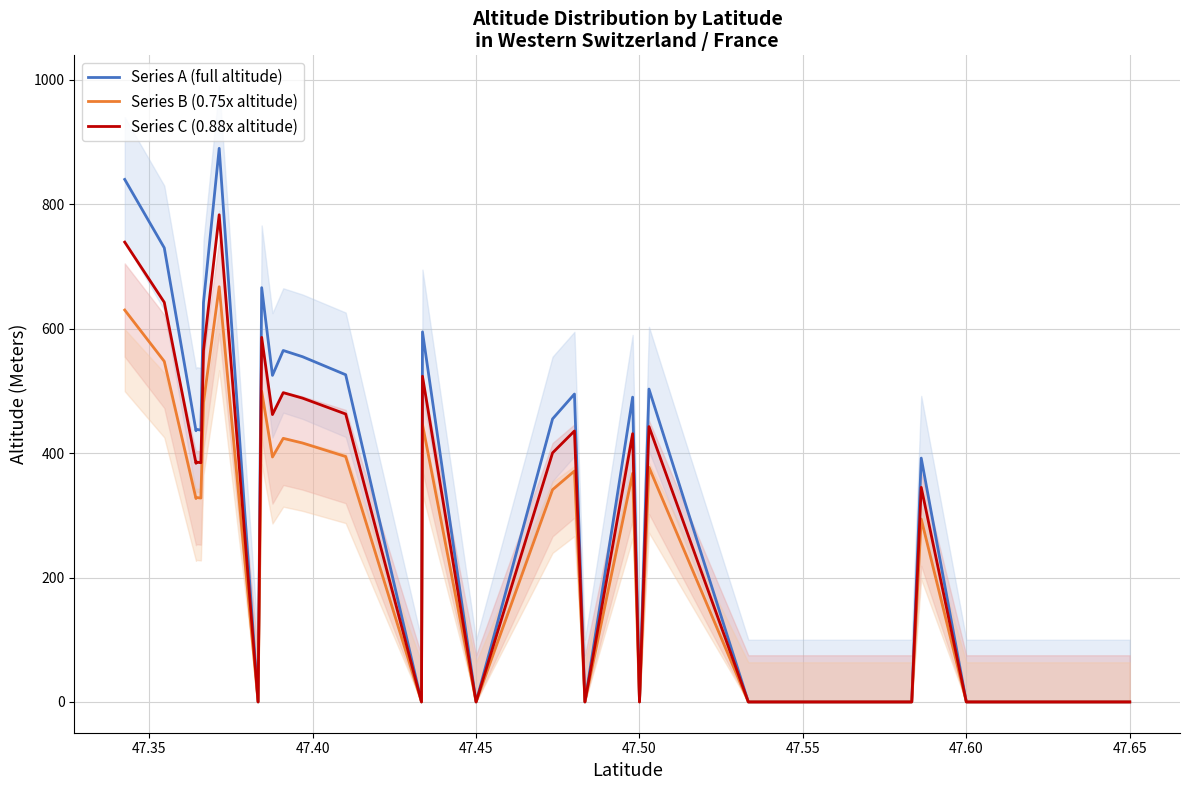

True or false: Series A (full altitude) and Series C (0.88x altitude) intersect in this chart.

False